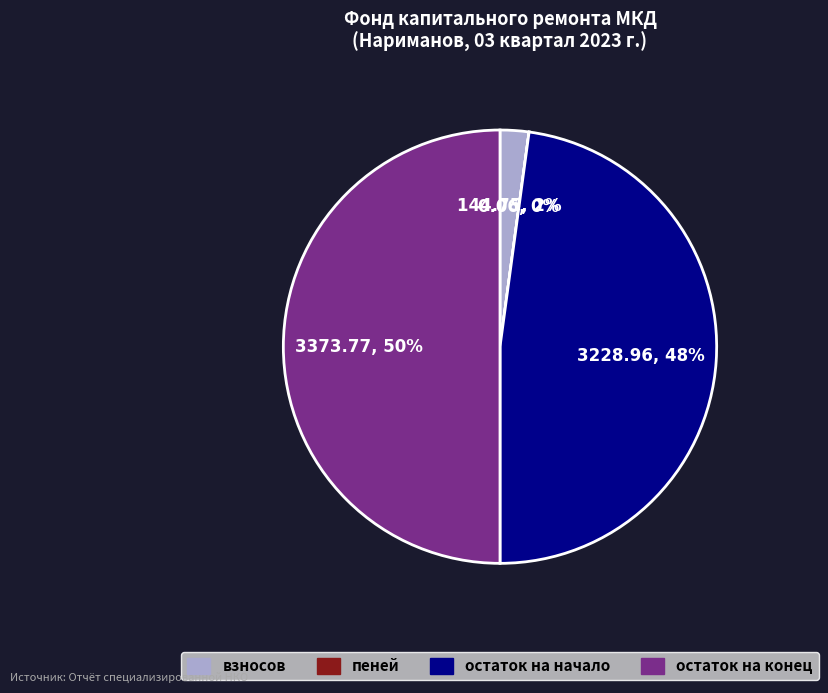

To the nearest percent, what portion does остаток на конец represent?

50%